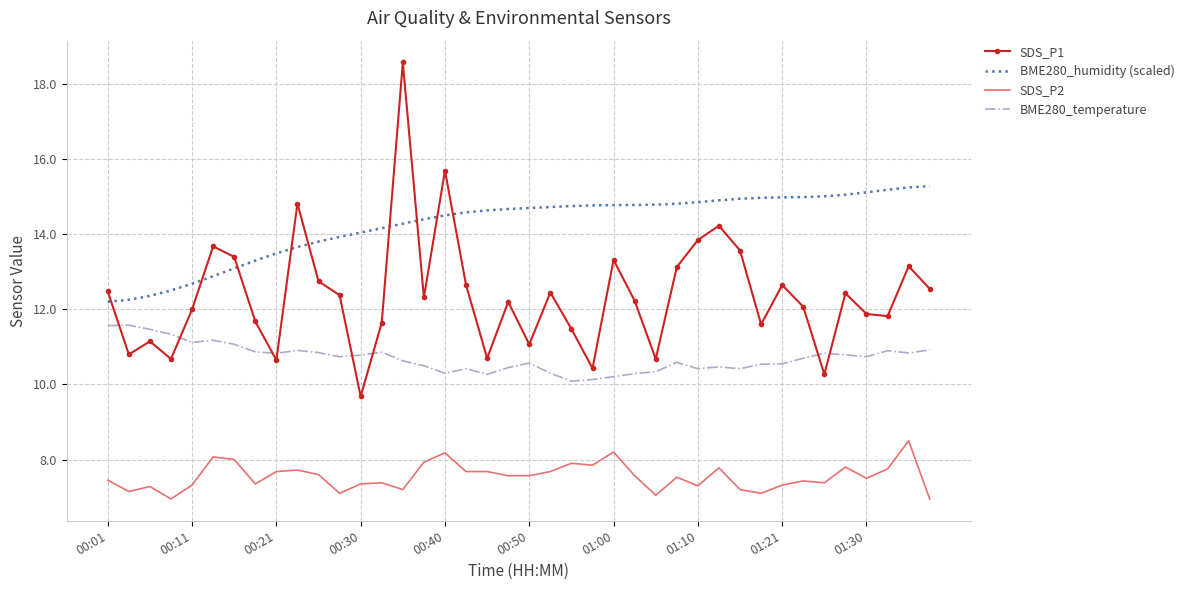

List the series in order of their peak value, lowest first.

SDS_P2, BME280_temperature, BME280_humidity (scaled), SDS_P1